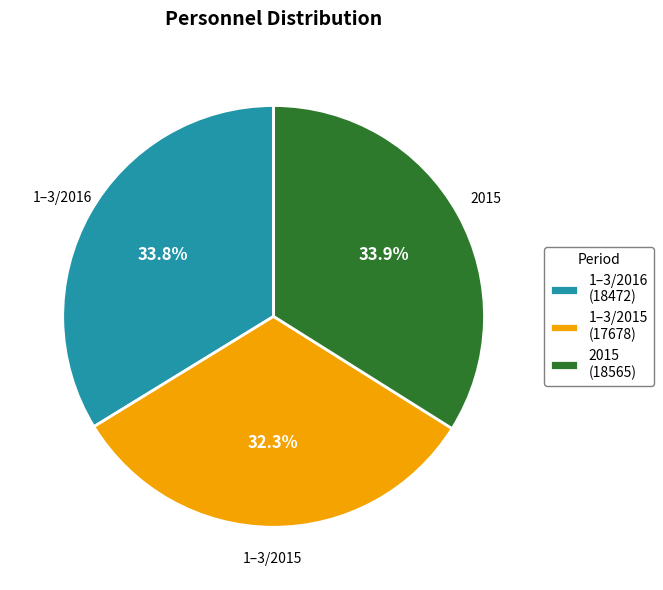

Do 1–3/2015 (17678) and 2015 (18565) together represent more than half of the pie?

Yes